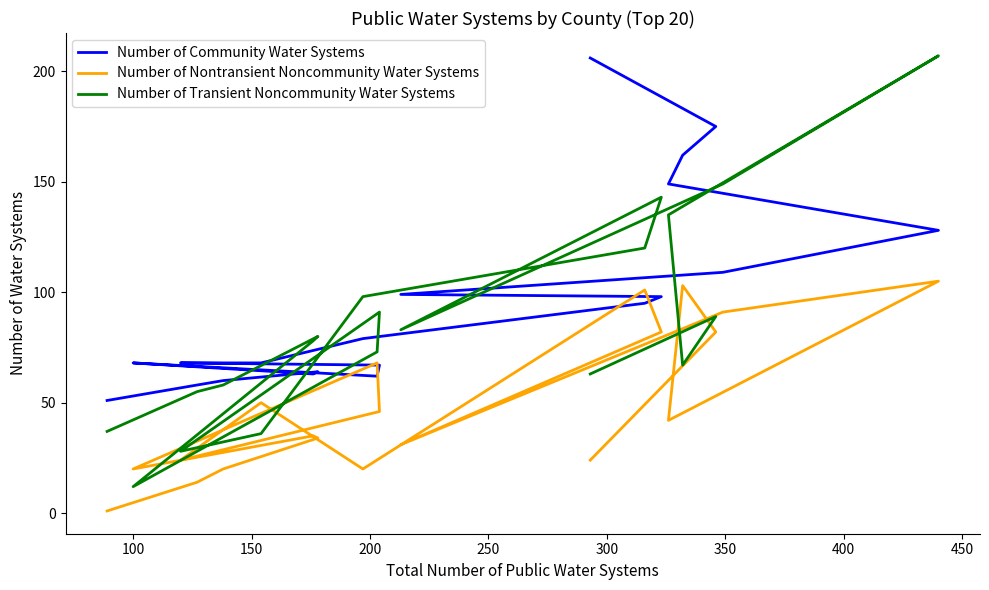

What is the sum of all Number of Nontransient Noncommunity Water Systems values?

993